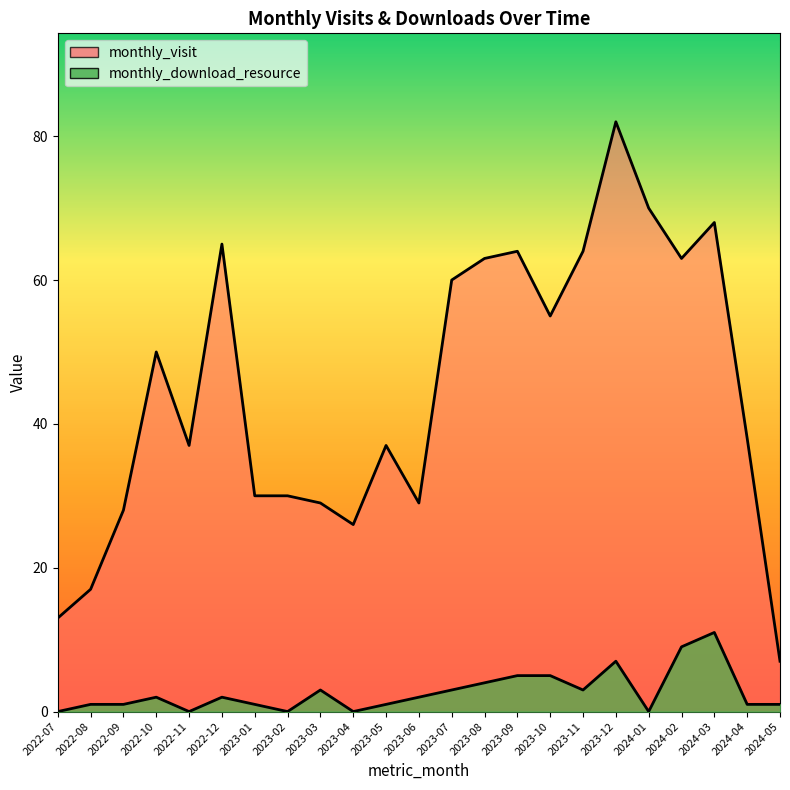

What is the label of the 20th point from the left?

2024-02